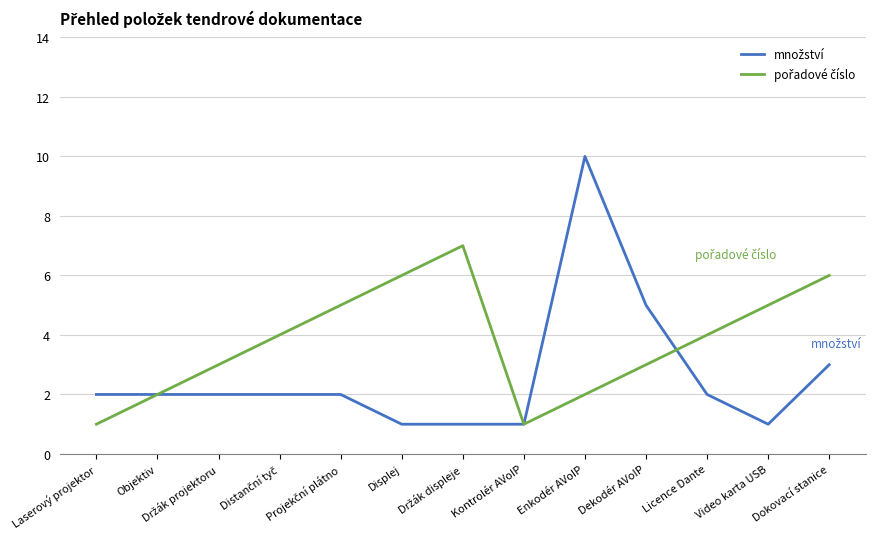

At which category is the sum across all series the highest?

Enkodér AVoIP